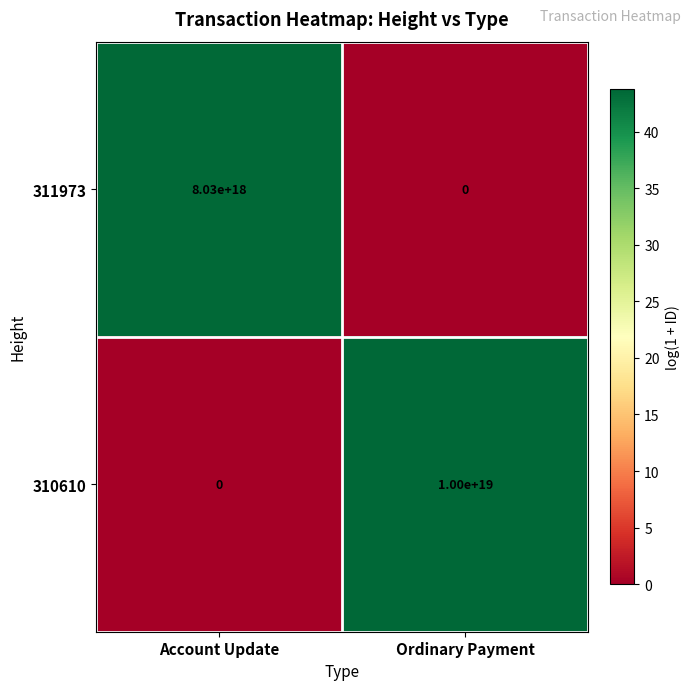

At which label does 310610 reach its minimum?

Account Update